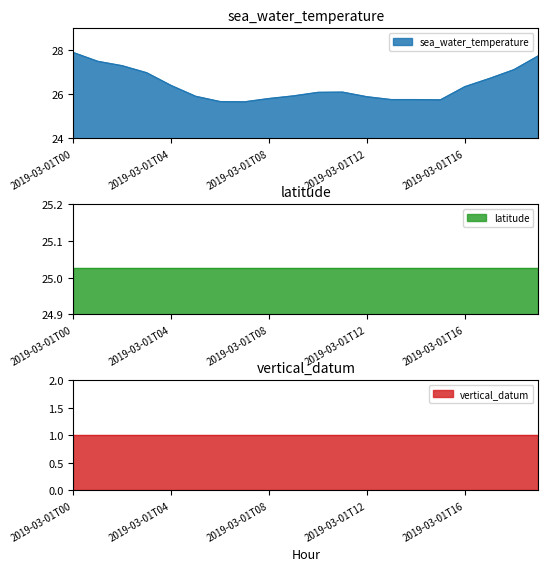

Reading left to right, list all the values displayed in this chart.

sea_water_temperature: 2019-03-01T00=27.9	2019-03-01T01=27.5	2019-03-01T02=27.3	2019-03-01T03=27.0	2019-03-01T04=26.4	2019-03-01T05=25.9	2019-03-01T06=25.7	2019-03-01T07=25.7	2019-03-01T08=25.8	2019-03-01T09=25.9	2019-03-01T10=26.1	2019-03-01T11=26.1	2019-03-01T12=25.9	2019-03-01T13=25.8	2019-03-01T14=25.8	2019-03-01T15=25.8	2019-03-01T16=26.4	2019-03-01T17=26.7	2019-03-01T18=27.1	2019-03-01T19=27.8
latitude: 2019-03-01T00=25.0	2019-03-01T01=25.0	2019-03-01T02=25.0	2019-03-01T03=25.0	2019-03-01T04=25.0	2019-03-01T05=25.0	2019-03-01T06=25.0	2019-03-01T07=25.0	2019-03-01T08=25.0	2019-03-01T09=25.0	2019-03-01T10=25.0	2019-03-01T11=25.0	2019-03-01T12=25.0	2019-03-01T13=25.0	2019-03-01T14=25.0	2019-03-01T15=25.0	2019-03-01T16=25.0	2019-03-01T17=25.0	2019-03-01T18=25.0	2019-03-01T19=25.0
vertical_datum: 2019-03-01T00=1.0	2019-03-01T01=1.0	2019-03-01T02=1.0	2019-03-01T03=1.0	2019-03-01T04=1.0	2019-03-01T05=1.0	2019-03-01T06=1.0	2019-03-01T07=1.0	2019-03-01T08=1.0	2019-03-01T09=1.0	2019-03-01T10=1.0	2019-03-01T11=1.0	2019-03-01T12=1.0	2019-03-01T13=1.0	2019-03-01T14=1.0	2019-03-01T15=1.0	2019-03-01T16=1.0	2019-03-01T17=1.0	2019-03-01T18=1.0	2019-03-01T19=1.0